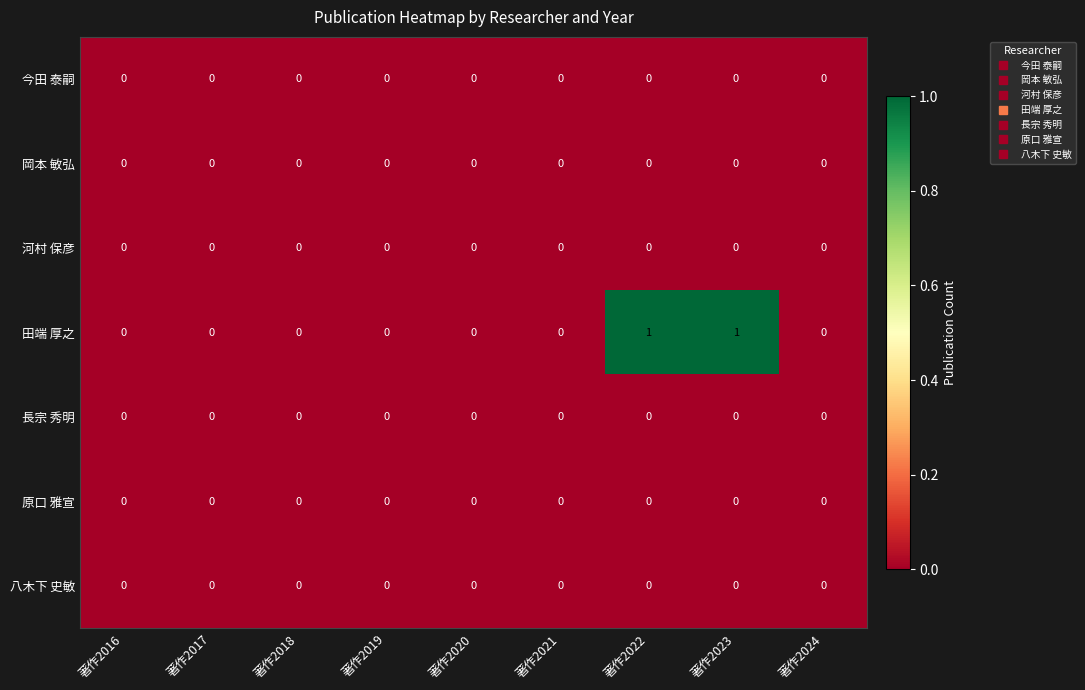

How many distinct data groups are displayed?

7